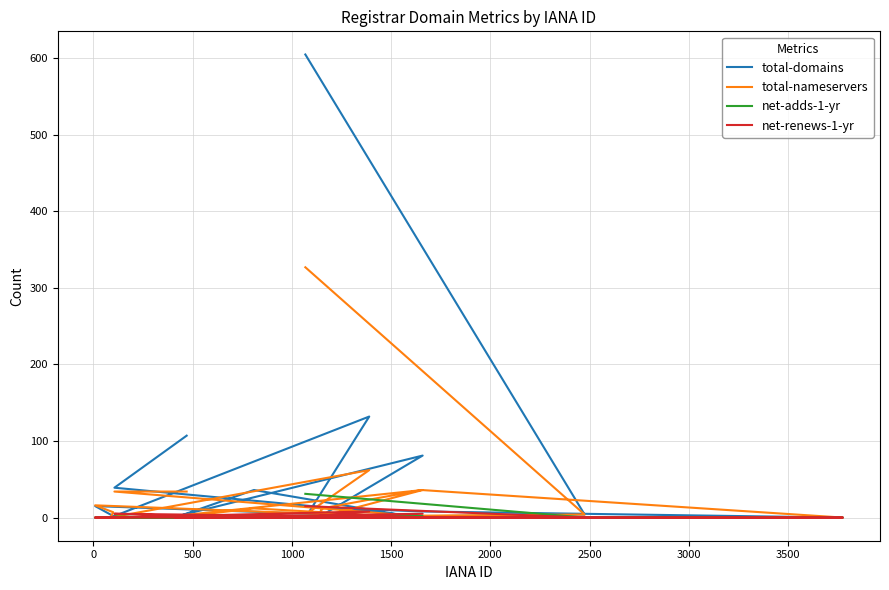

What is the value of the total-nameservers point at the 13th from the left?

36